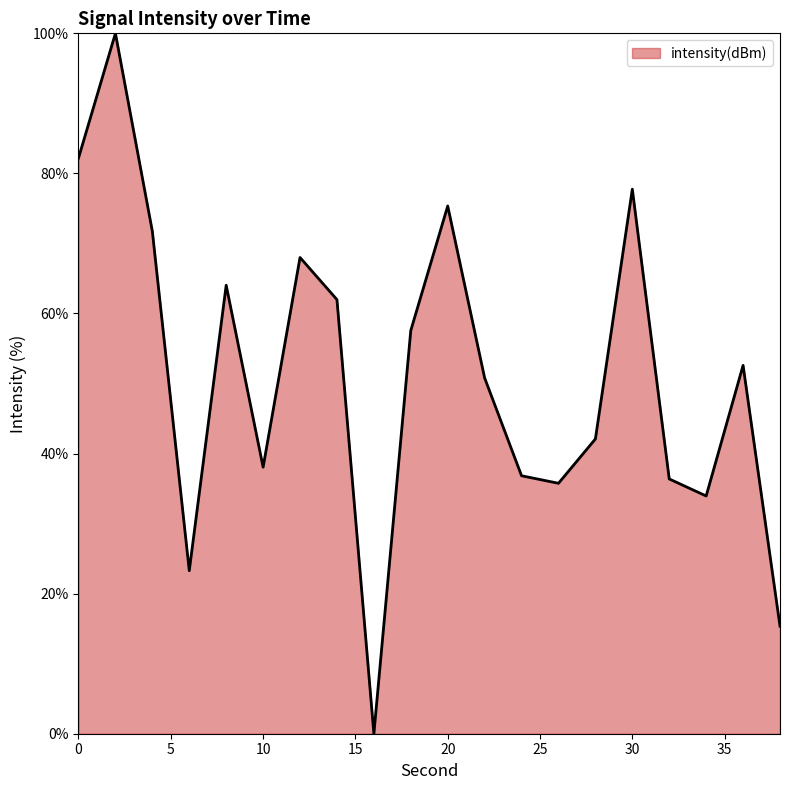

What is the difference between the maximum and minimum values?

100.0